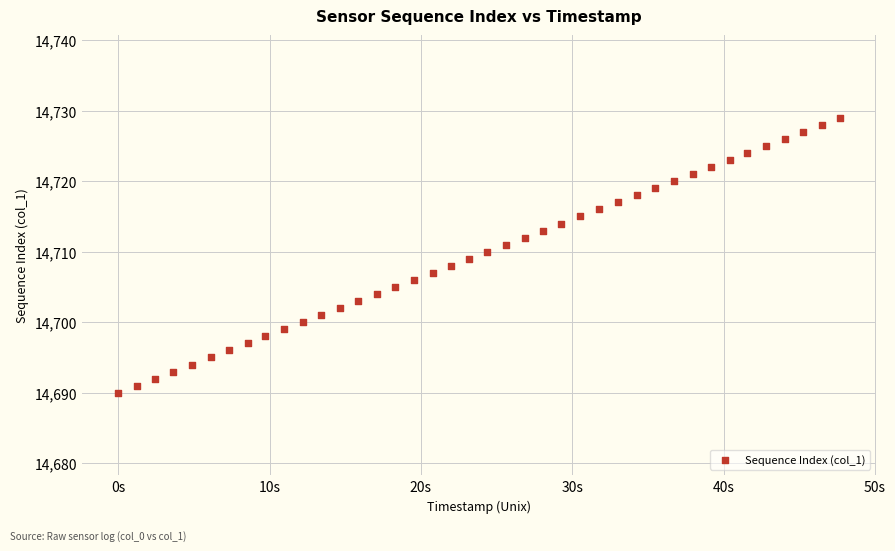

What is the range of Y values (max minus min)?

39